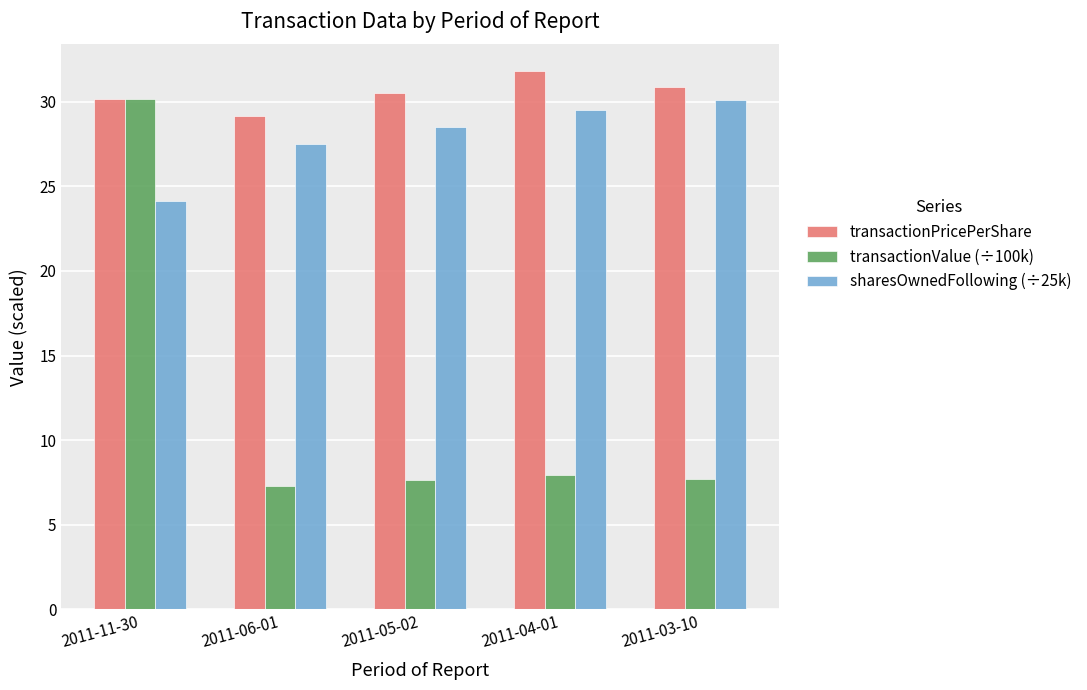

What is the smallest value displayed?

7.3